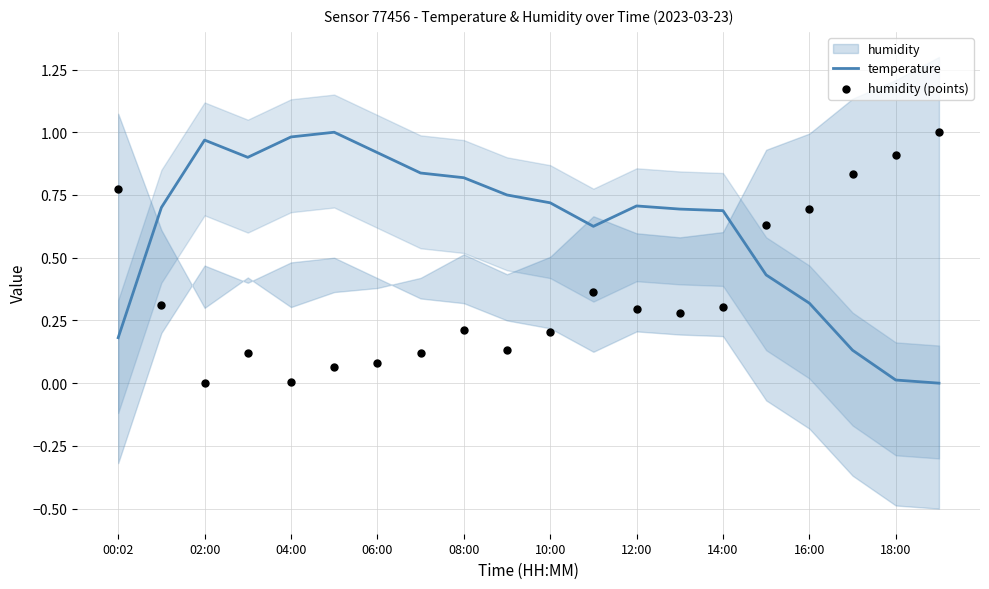

Which series contains the lowest Y value?

temperature